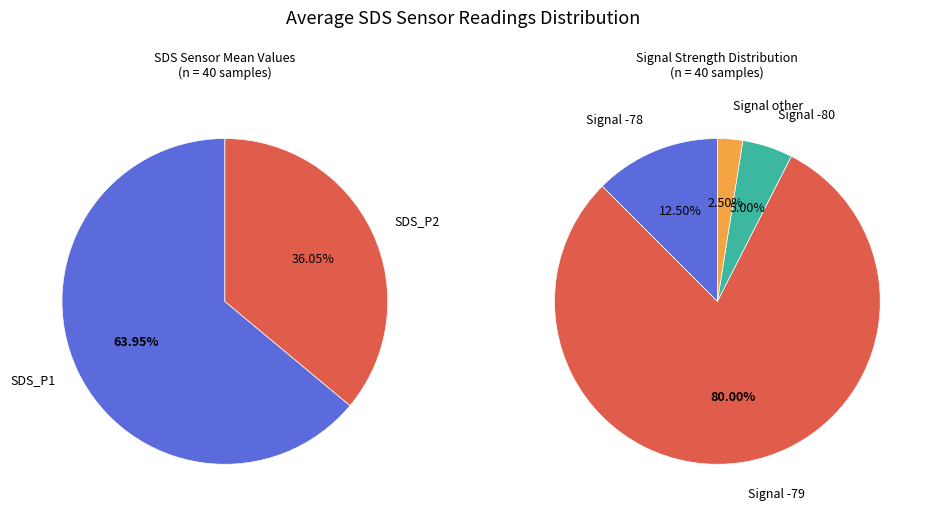

To the nearest percent, what percentage of the pie is 3?

3%